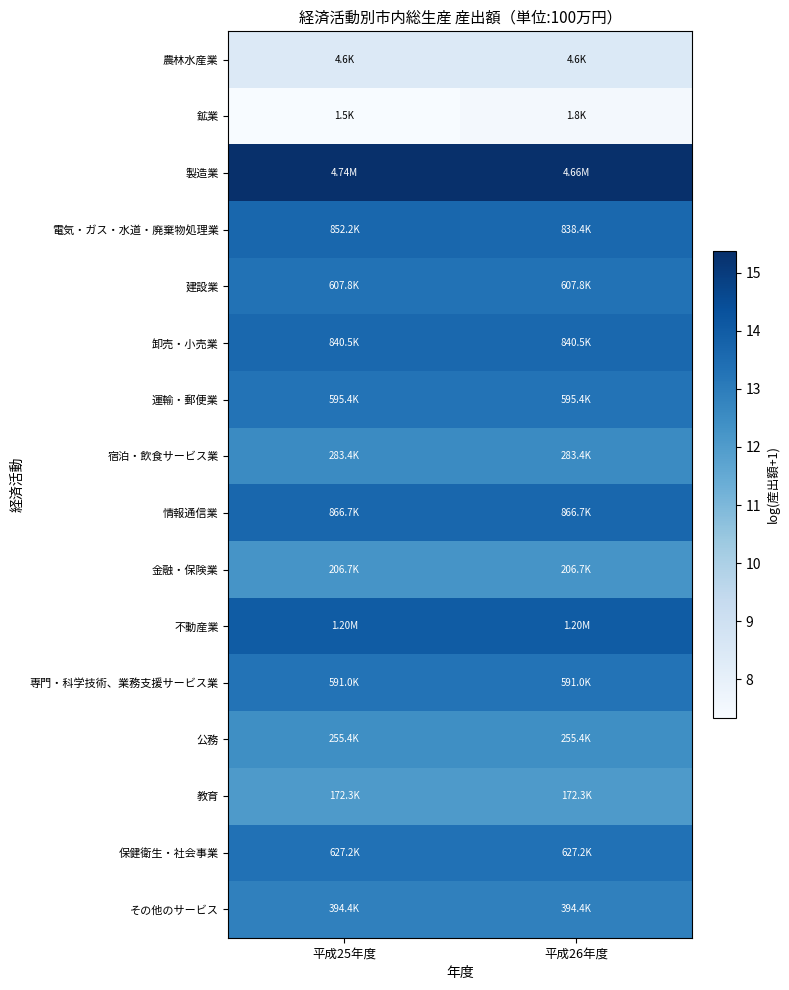

At how many categories does at least one series exceed 14?

2